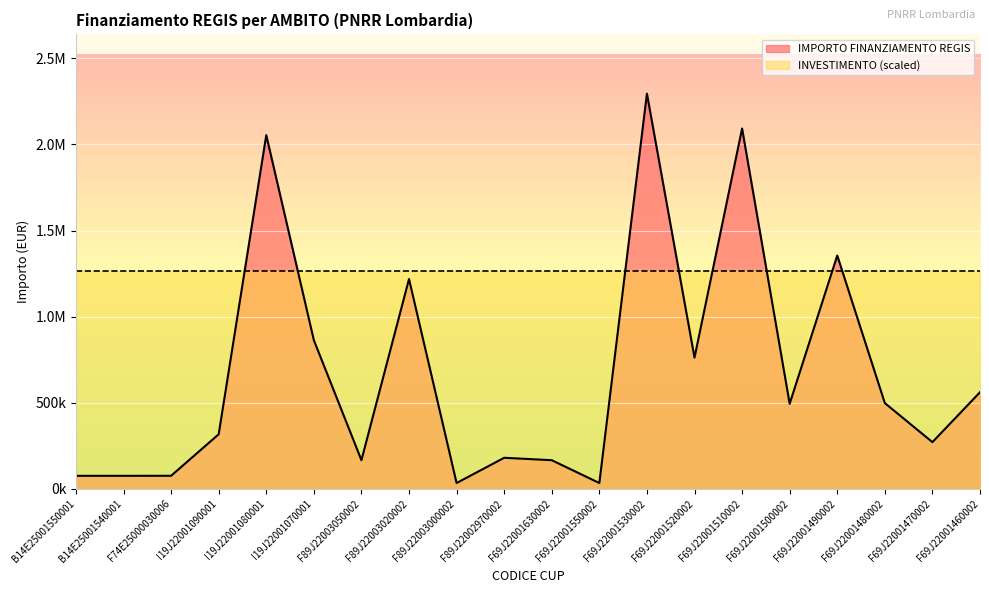

Does the chart display data point markers on the line(s)?

No